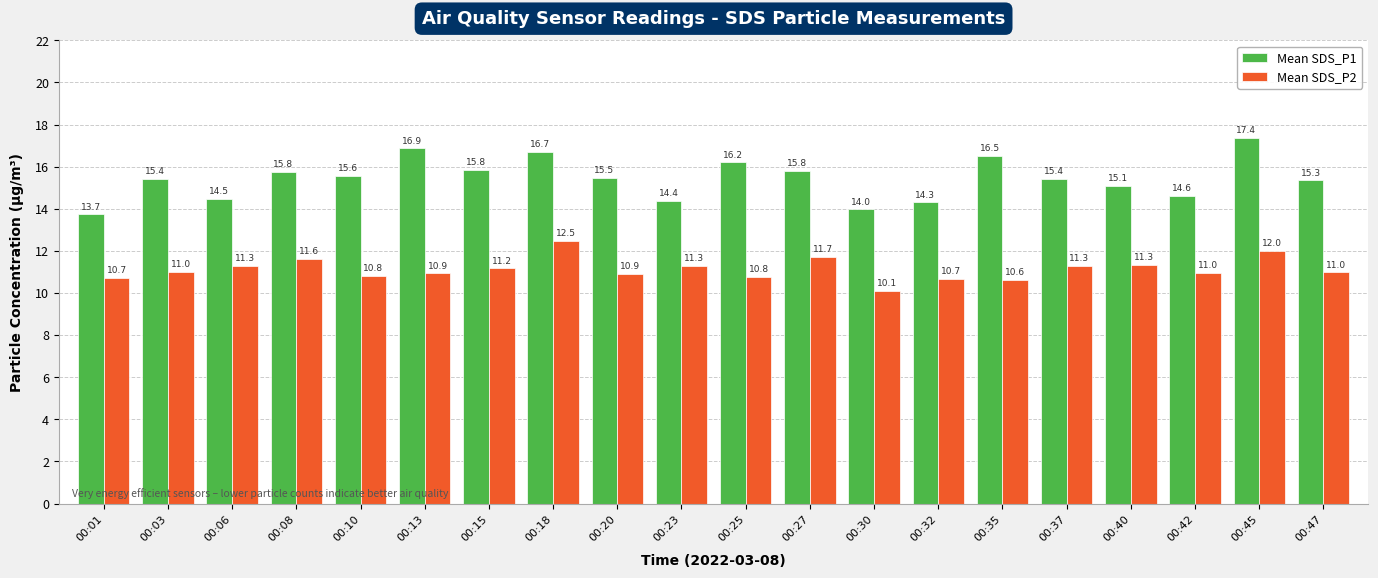

Rank the series by their average value, from highest to lowest.

Mean SDS_P1, Mean SDS_P2